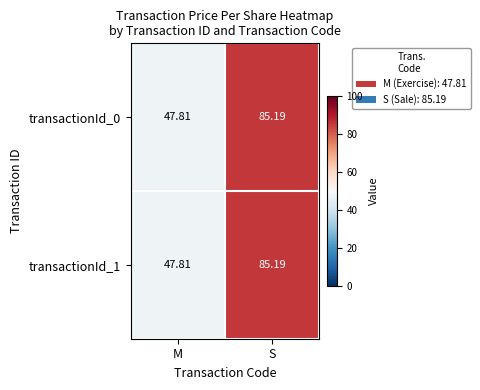

How many values in the transactionId_1 series are below 85?

1